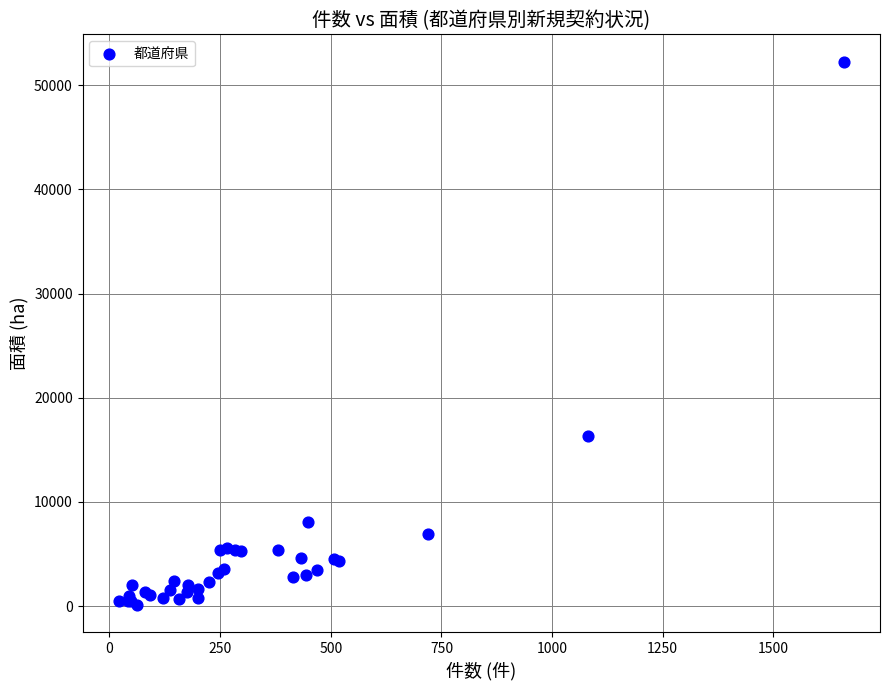

What Y value in the scatter plot is closest to 26200?

16329.5